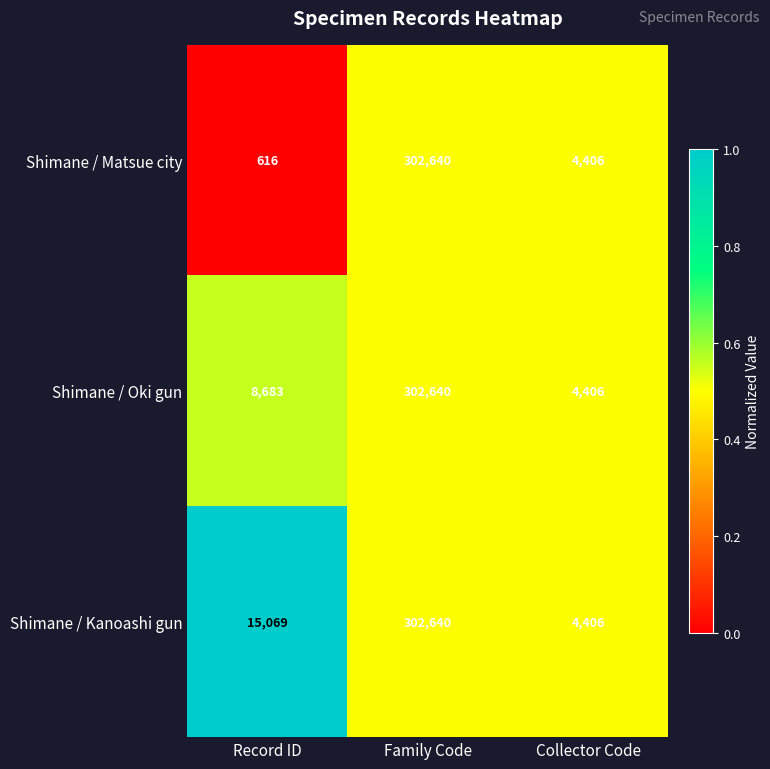

Rank the series by their average value, from lowest to highest.

Shimane / Matsue city, Shimane / Oki gun, Shimane / Kanoashi gun